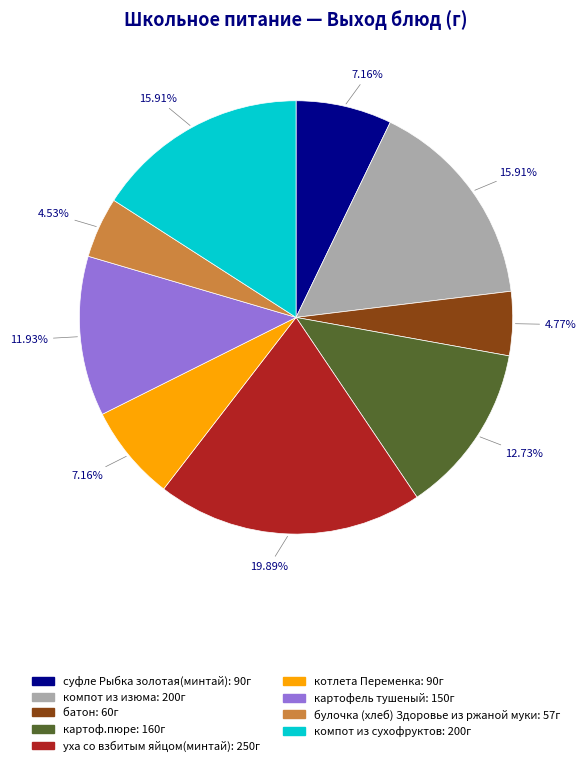

Is булочка (хлеб) Здоровье из ржаной муки the majority of the pie?

No